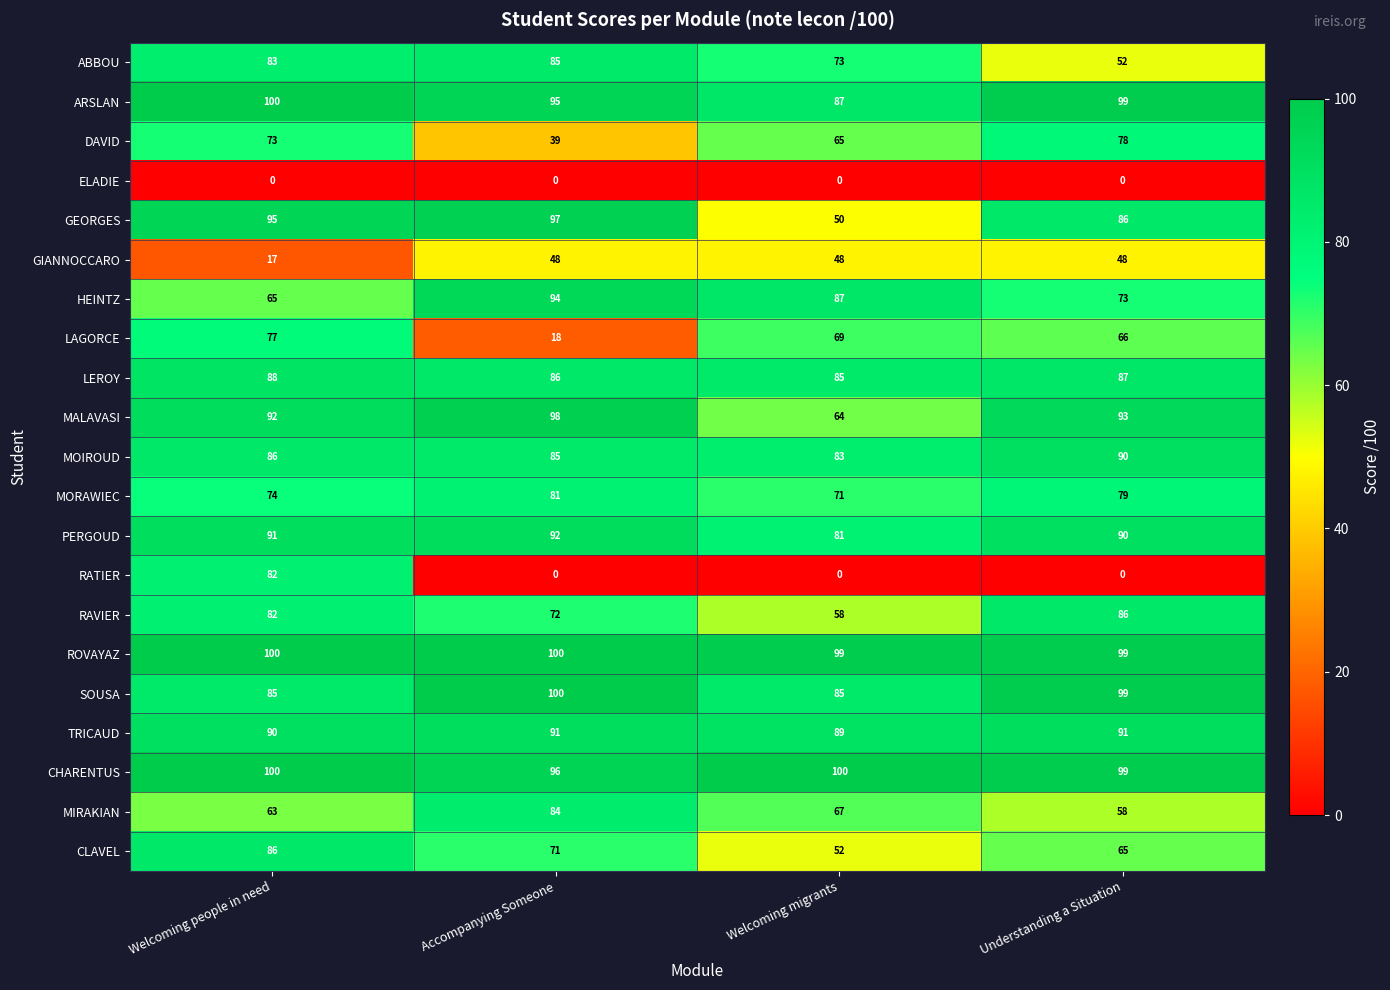

What is the spread (max minus min) of values at Accompanying Someone?

100